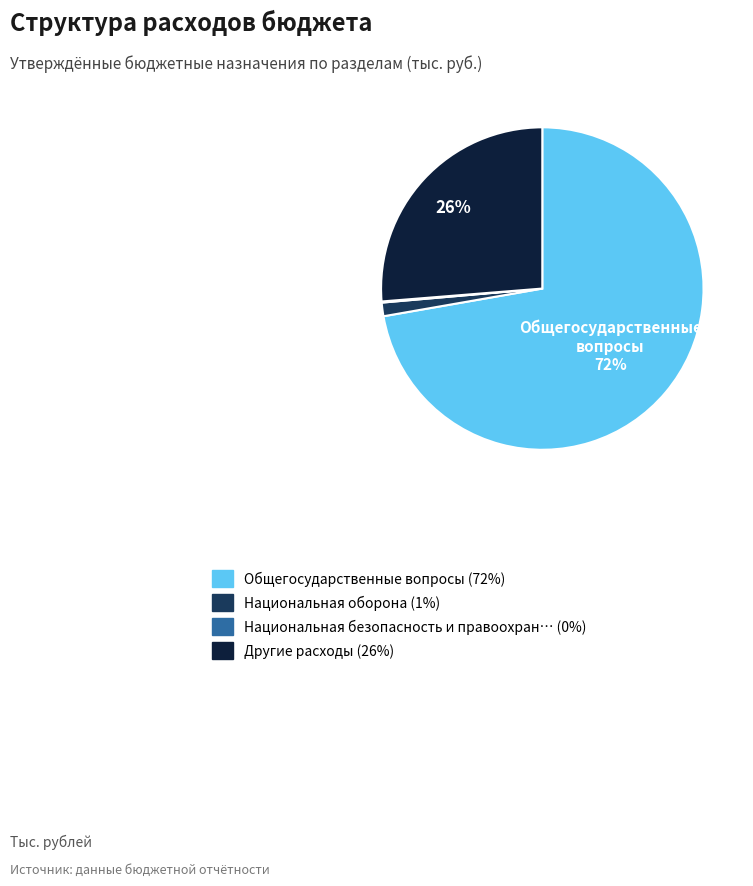

To the nearest percent, what is the average slice percentage?

25%